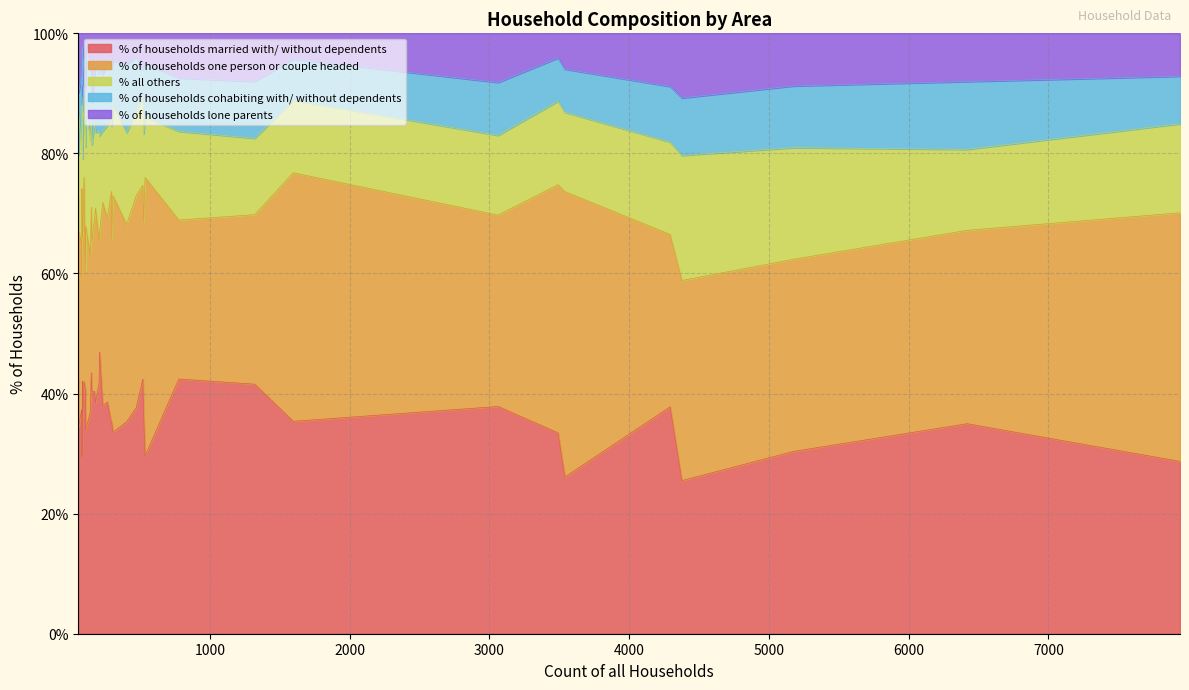

Which series ends up on top after the final intersection of % all others and % of households one person or couple headed?

% of households one person or couple headed